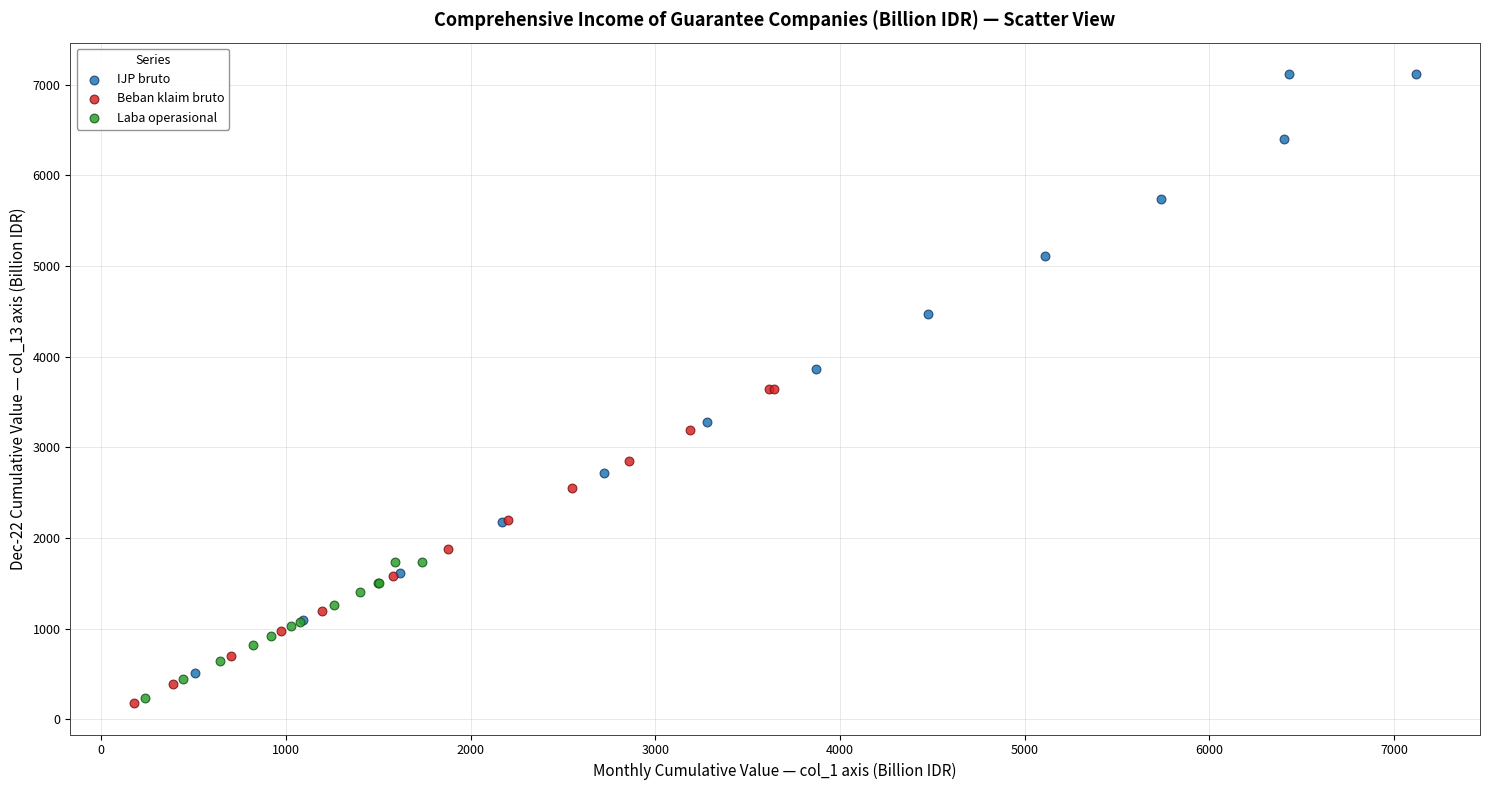

Which series has the widest spread of Y values?

IJP bruto